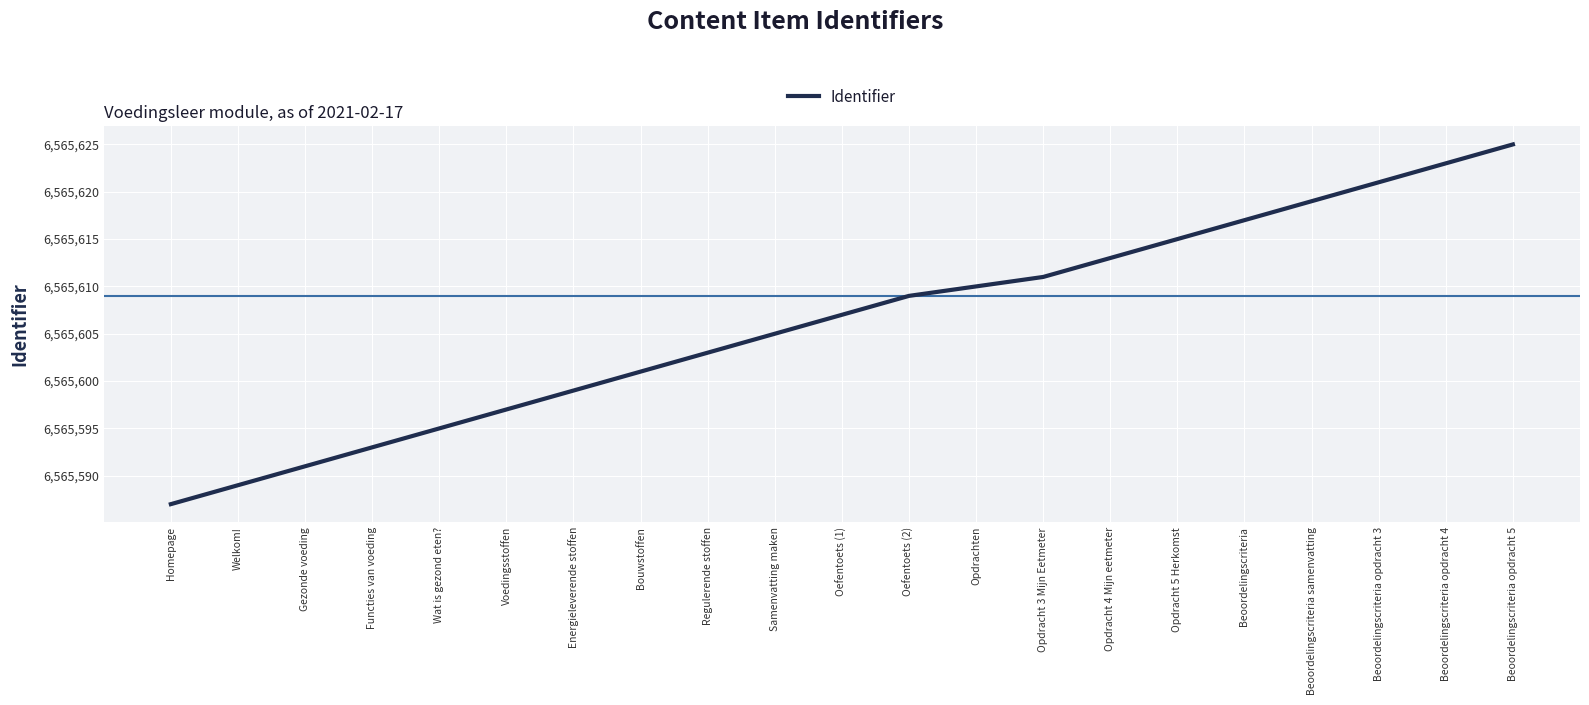

Reading left to right, list all the values displayed in this chart.

6565587	6565589	6565591	6565593	6565595	6565597	6565599	6565601	6565603	6565605	6565607	6565609	6565610	6565611	6565613	6565615	6565617	6565619	6565621	6565623	6565625